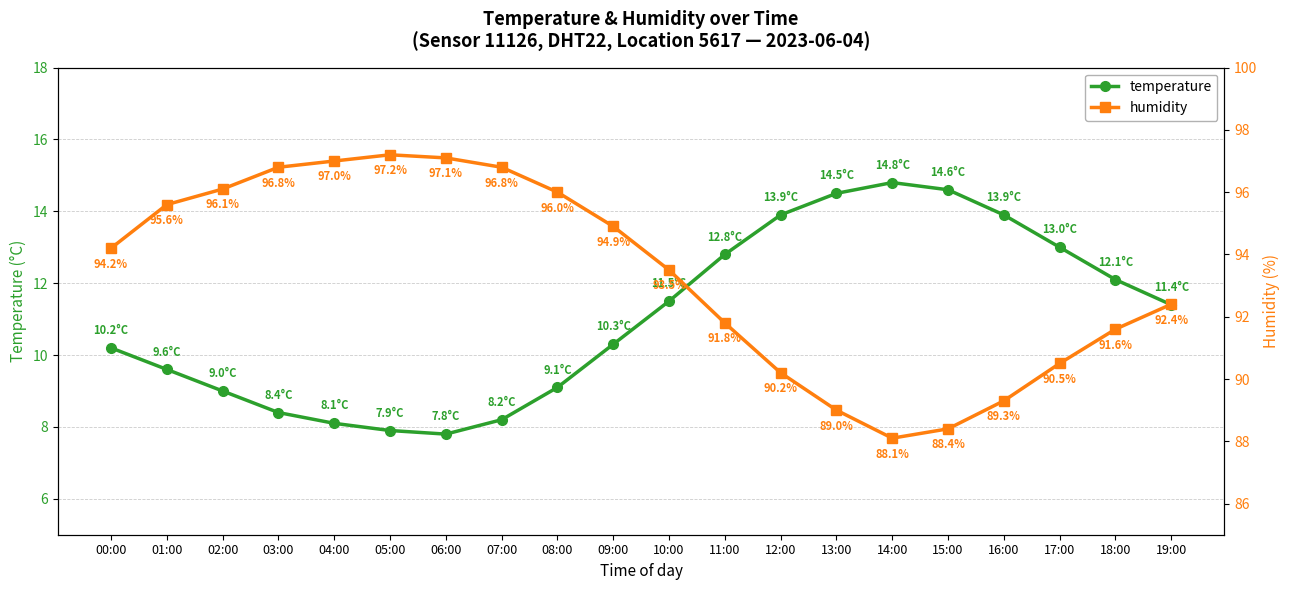

Reading left to right, transcribe all the data shown in this chart.

temperature: 00:00=10.2	01:00=9.6	02:00=9.0	03:00=8.4	04:00=8.1	05:00=7.9	06:00=7.8	07:00=8.2	08:00=9.1	09:00=10.3	10:00=11.5	11:00=12.8	12:00=13.9	13:00=14.5	14:00=14.8	15:00=14.6	16:00=13.9	17:00=13.0	18:00=12.1	19:00=11.4
humidity: 00:00=94.2	01:00=95.6	02:00=96.1	03:00=96.8	04:00=97.0	05:00=97.2	06:00=97.1	07:00=96.8	08:00=96.0	09:00=94.9	10:00=93.5	11:00=91.8	12:00=90.2	13:00=89.0	14:00=88.1	15:00=88.4	16:00=89.3	17:00=90.5	18:00=91.6	19:00=92.4